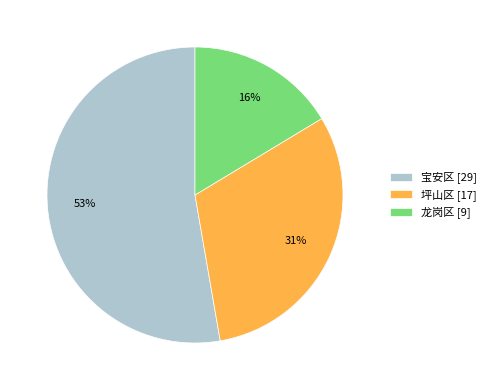

Is the sum of 宝安区 and 龙岗区 greater than half?

Yes